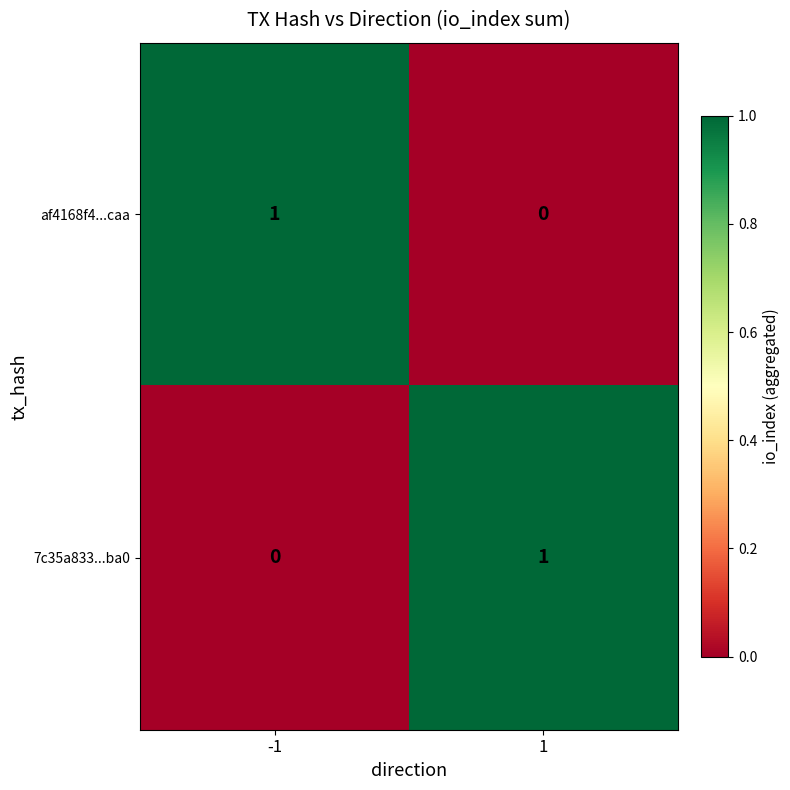

Is it true that af4168f4...caa equals 1 at -1?

True